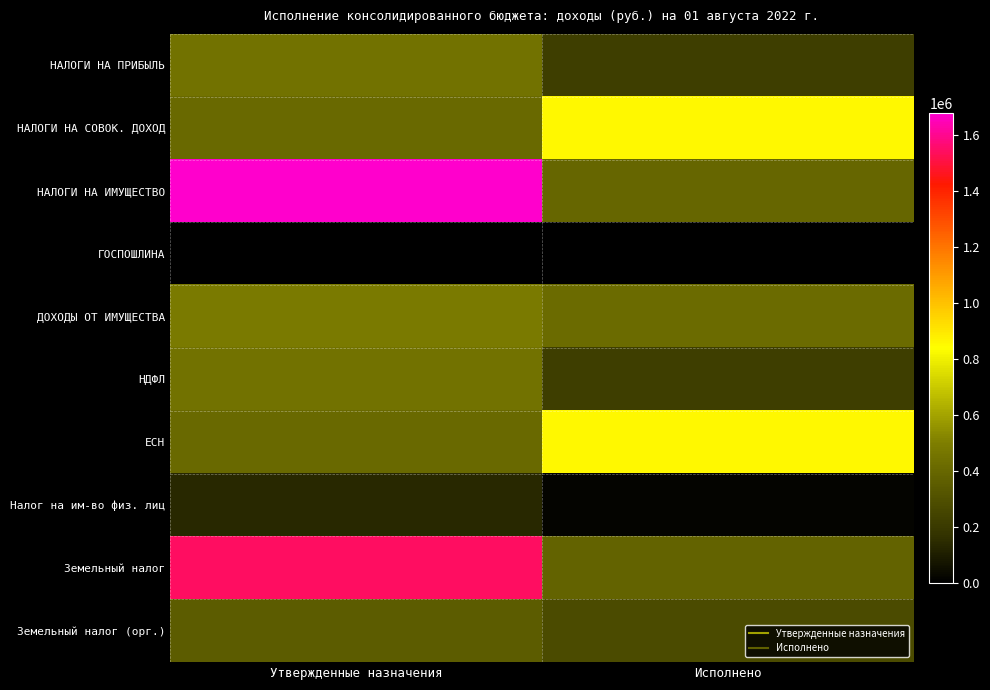

Reading left to right, transcribe all the data shown in this chart.

НАЛОГИ НА ПРИБЫЛЬ: Утвержденные назначения=448300.0	Исполнено=217709.4
НАЛОГИ НА СОВОК. ДОХОД: Утвержденные назначения=409900.0	Исполнено=853350.4
НАЛОГИ НА ИМУЩЕСТВО: Утвержденные назначения=1678100.0	Исполнено=396058.4
ГОСПОШЛИНА: Утвержденные назначения=5200.0	Исполнено=3200.0
ДОХОДЫ ОТ ИМУЩЕСТВА: Утвержденные назначения=482900.0	Исполнено=418344.2
НДФЛ: Утвержденные назначения=448300.0	Исполнено=217709.4
ЕСН: Утвержденные назначения=409900.0	Исполнено=853350.4
Налог на им-во физ. лиц: Утвержденные назначения=137400.0	Исполнено=14575.6
Земельный налог: Утвержденные назначения=1540700.0	Исполнено=381482.8
Земельный налог (орг.): Утвержденные назначения=350000.0	Исполнено=278140.0